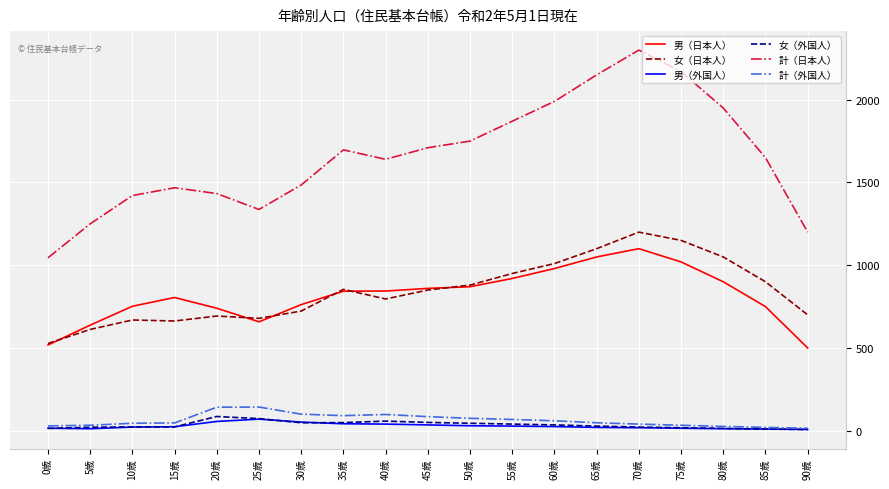

True or false: 女（外国人） has a value of 18 at 75歳.

True